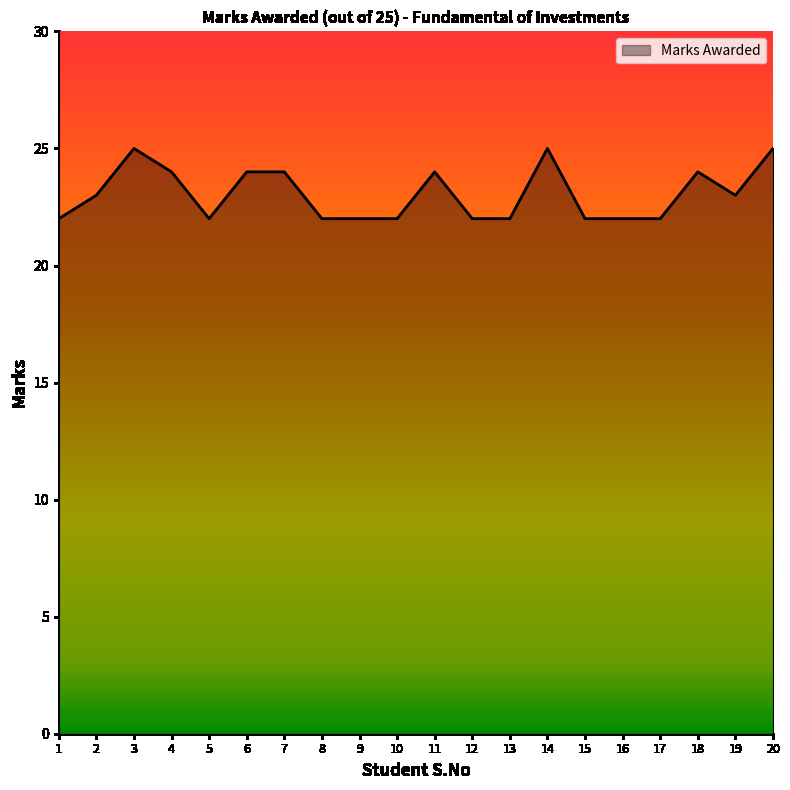

What is the change in value from 3 to 8?

-3